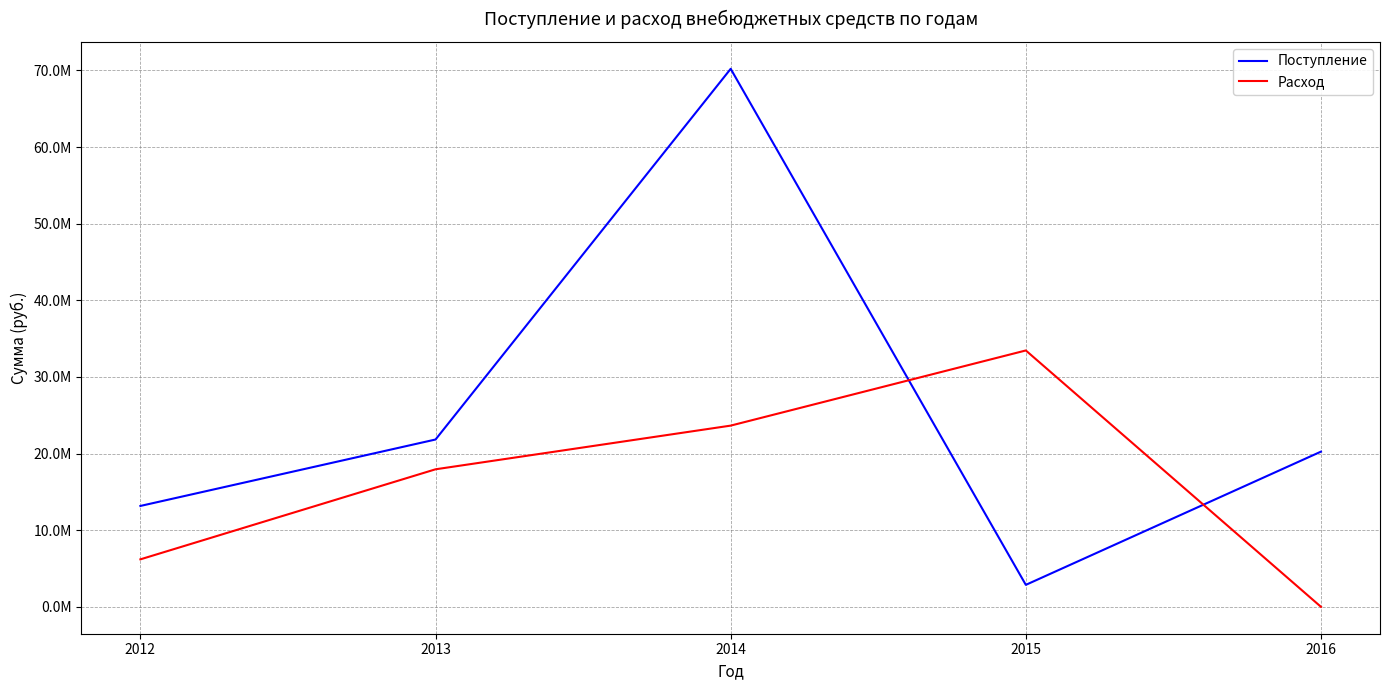

True or false: Расход has a value of 6196220.7 at 2012.

True